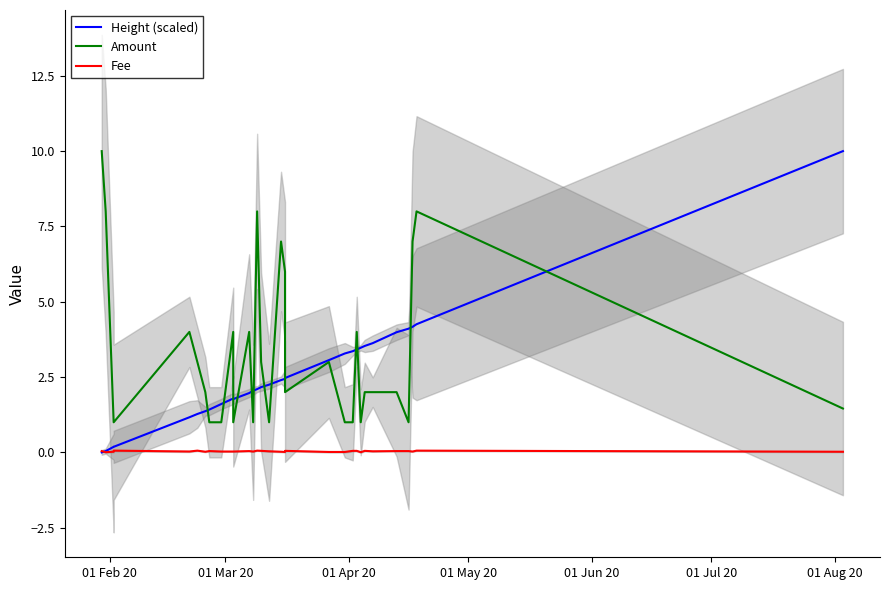

Which category has the lowest value in the Fee series?

01 Mar 20